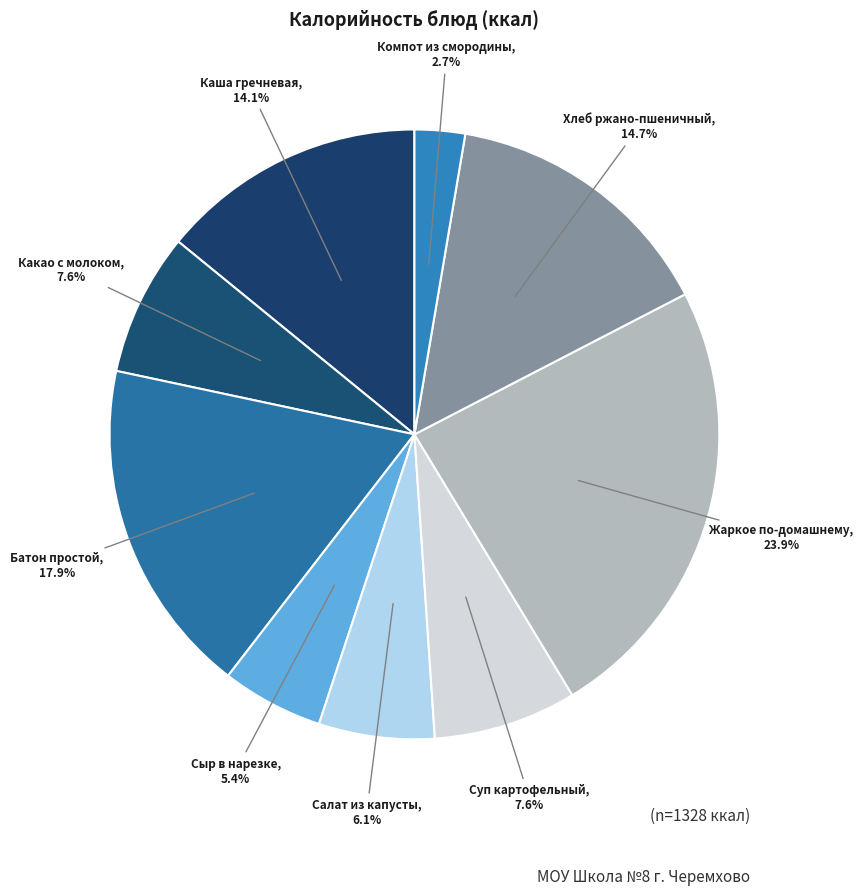

How many segments does this pie chart have?

9